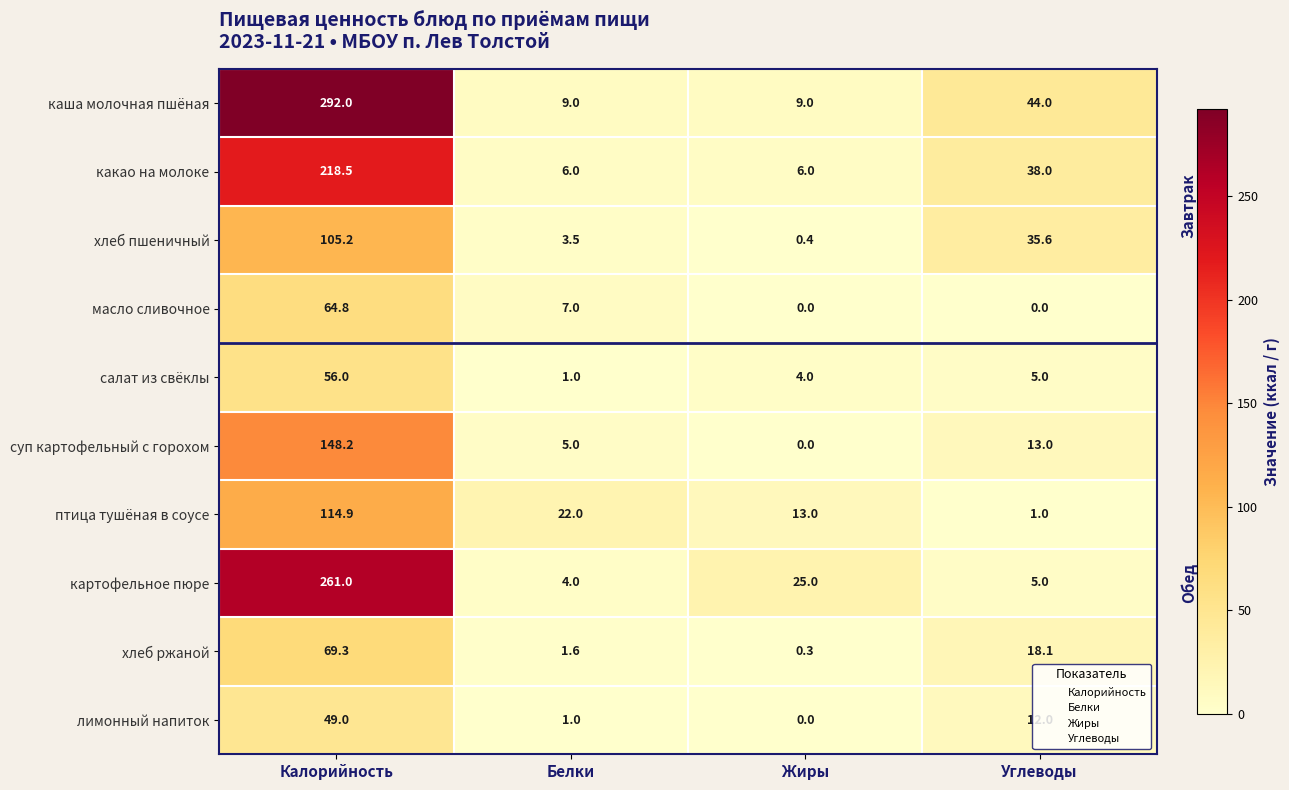

Is it true that птица тушёная в соусе equals 22.0 at Белки?

True